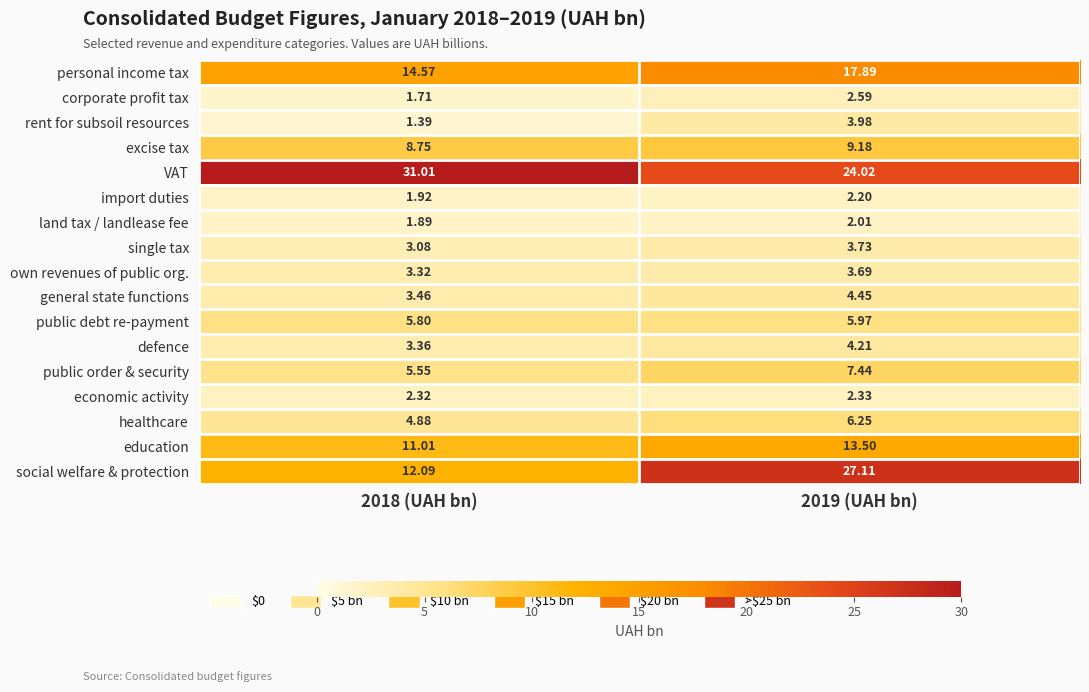

Which series has the largest total across all categories?

VAT